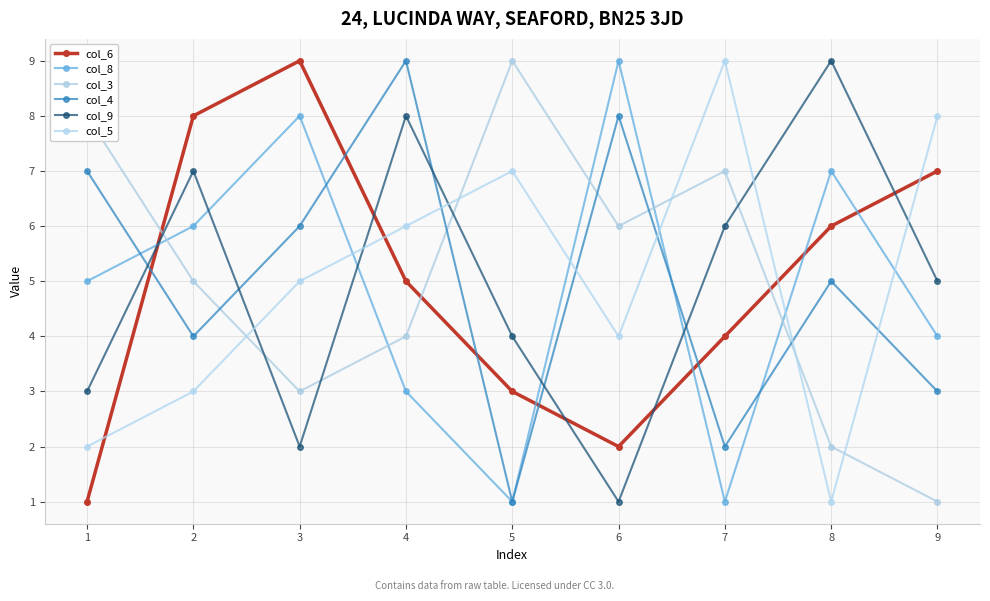

What is the minimum value for col_6?

1